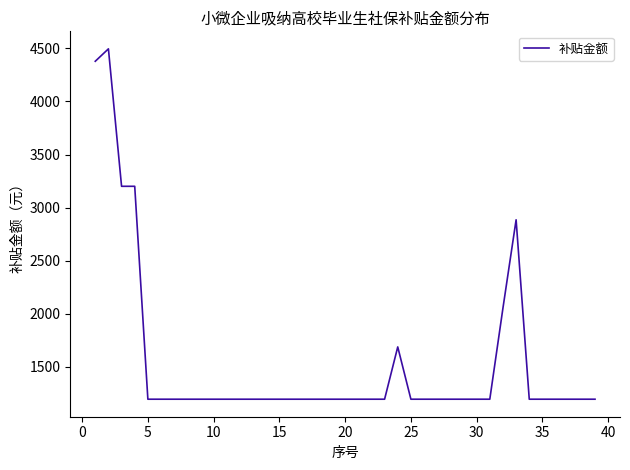

What is the greatest value displayed?

4495.1